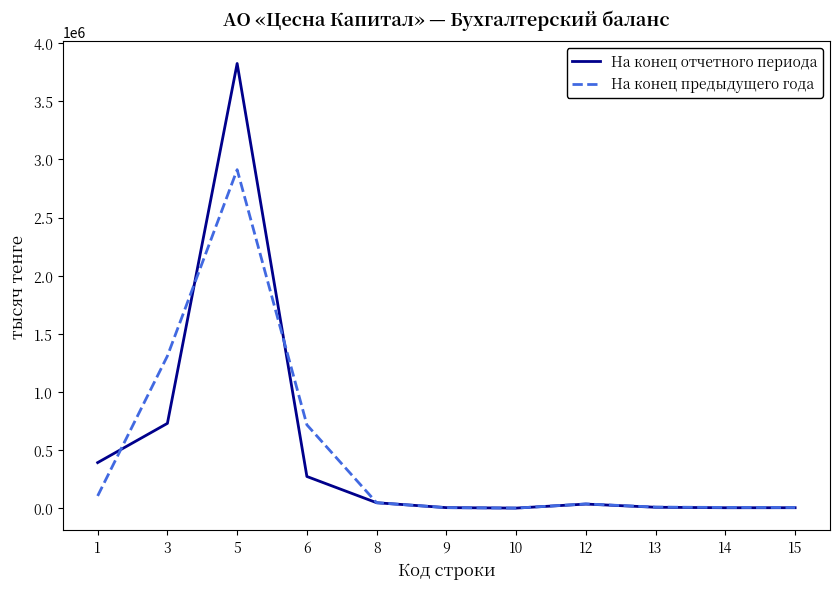

Which series has the largest range (max minus min)?

На конец отчетного периода